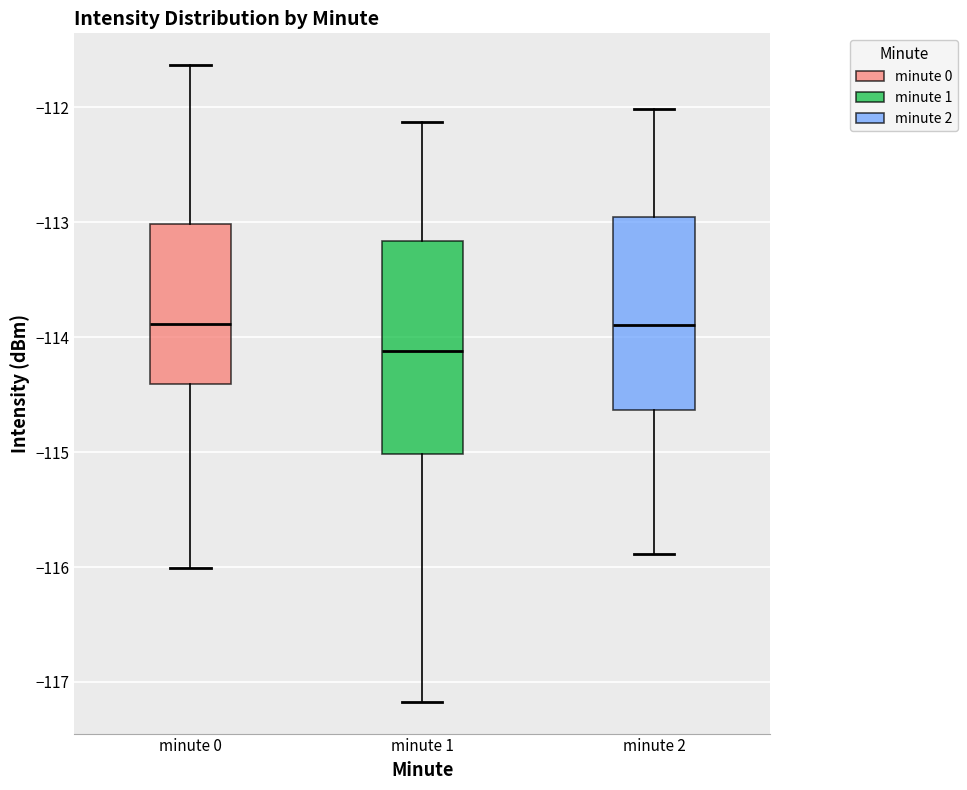

Reading left to right, read every box against the y-axis: the position of its median line, the range the box covers, and the ends of its whiskers. The values are not printed on the chart, so give them approximately, as read against the axis.

minute 0: median -113.9, box -114.4 to -113.0, whiskers -116.0 to -111.6
minute 1: median -114.1, box -115.0 to -113.2, whiskers -117.2 to -112.1
minute 2: median -113.9, box -114.6 to -112.9, whiskers -115.9 to -112.0